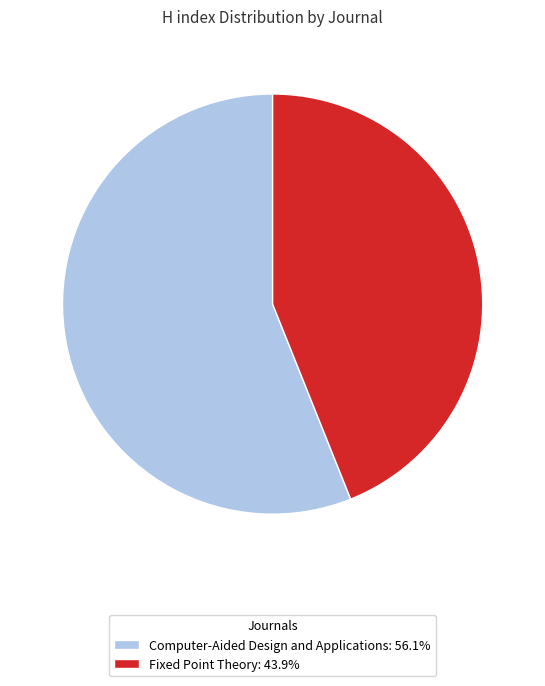

True or false: Computer-Aided Design and Applications accounts for 56% of the total.

True